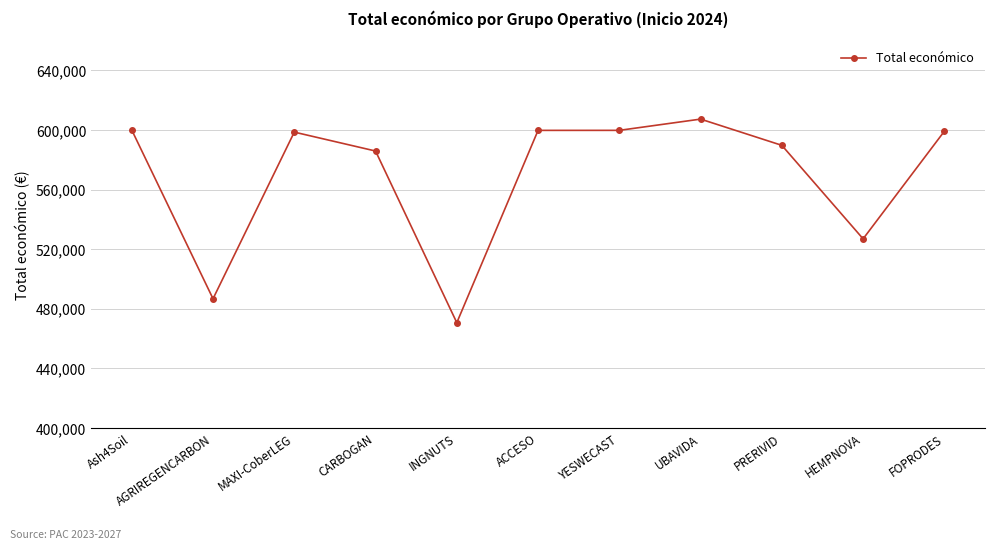

How many series are shown in this chart?

1